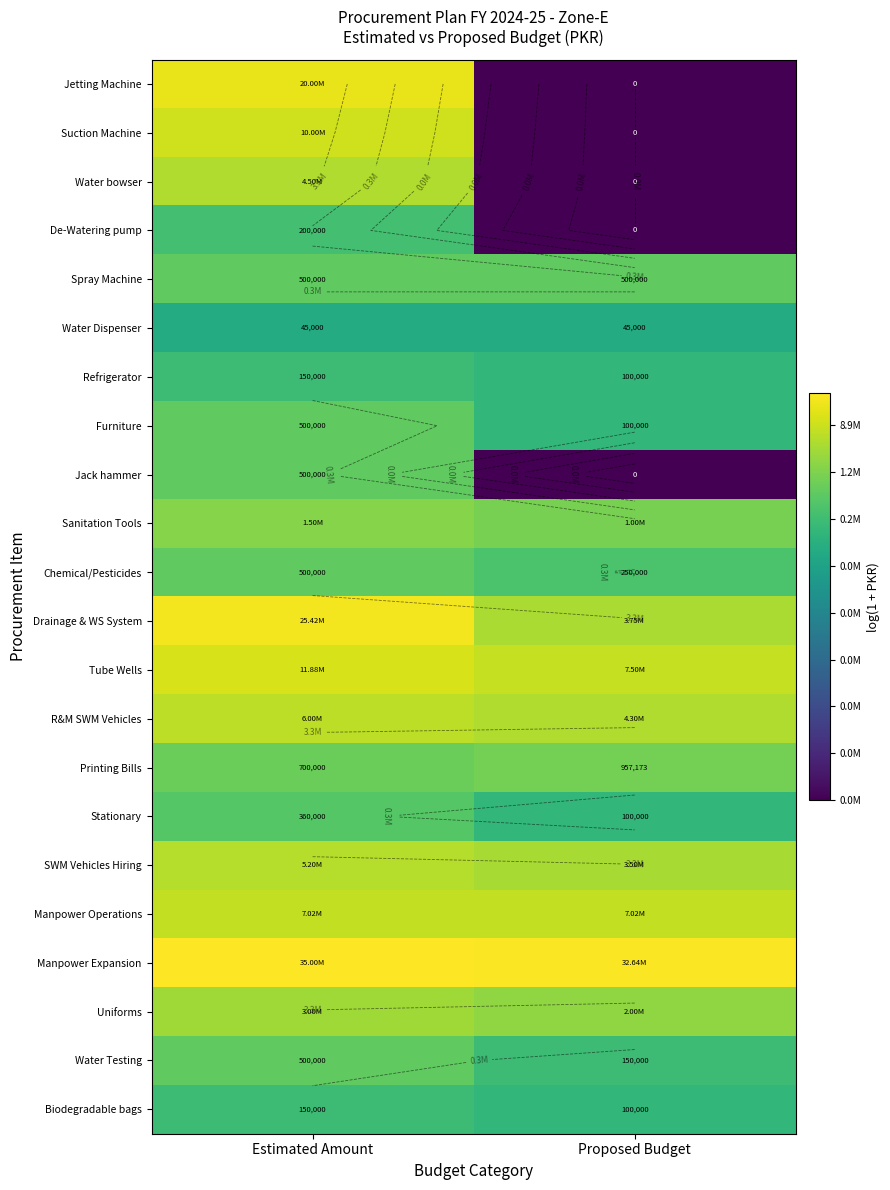

True or false: Spray Machine has a value of 19.7 at Estimated Amount.

False